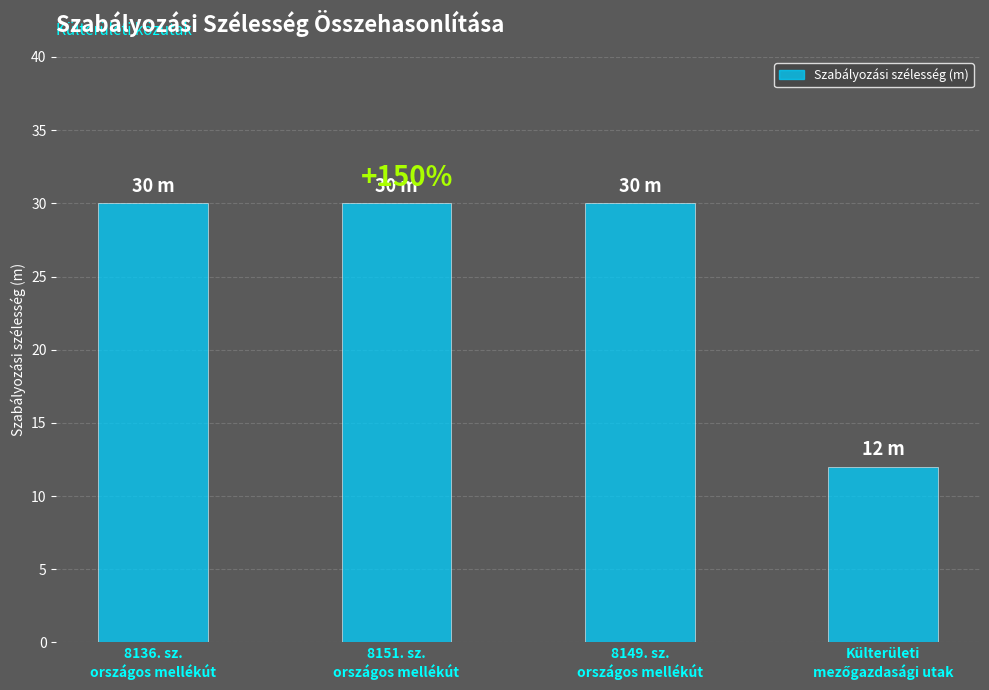

True or false: the data shows 52 at 8149. sz.
országos mellékút.

False